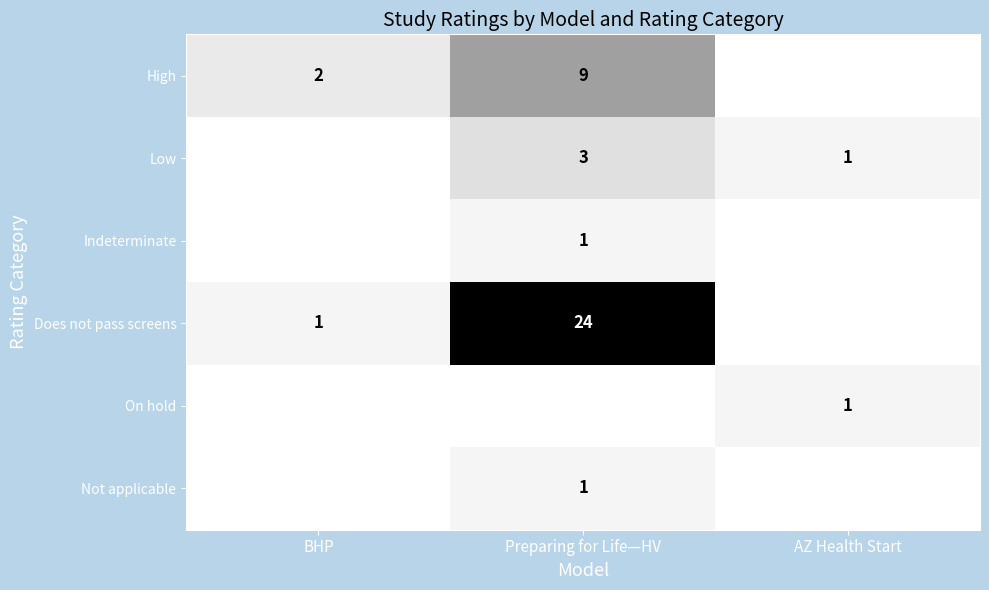

At how many categories does at least one series exceed 0?

3